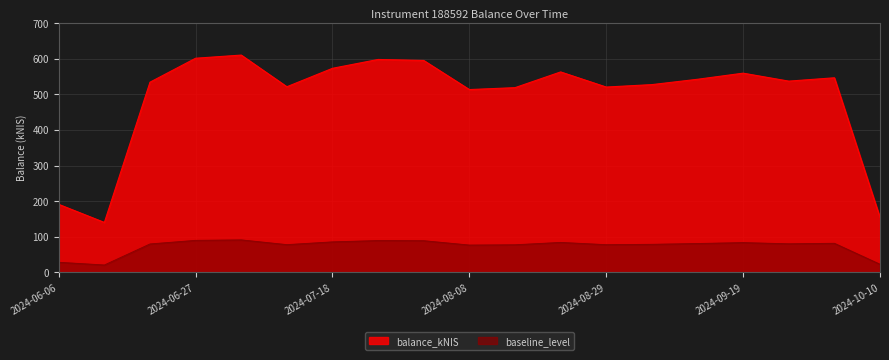

Which series has the widest spread of values?

balance_kNIS